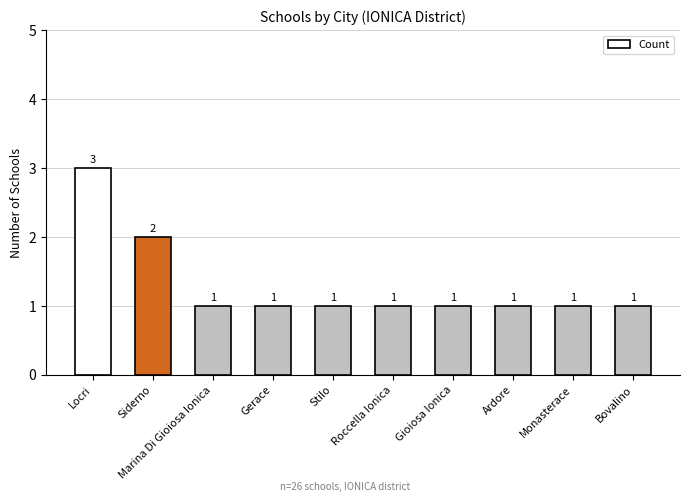

Where is the data nearest to the value 2?

Siderno